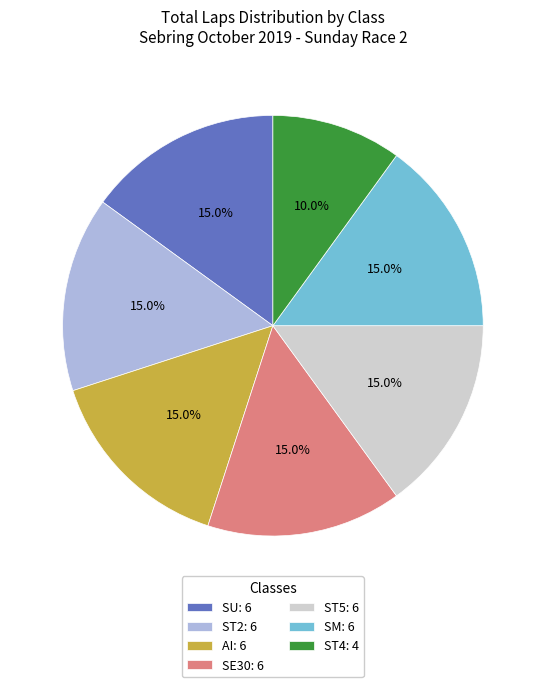

How many segments does this pie chart have?

7